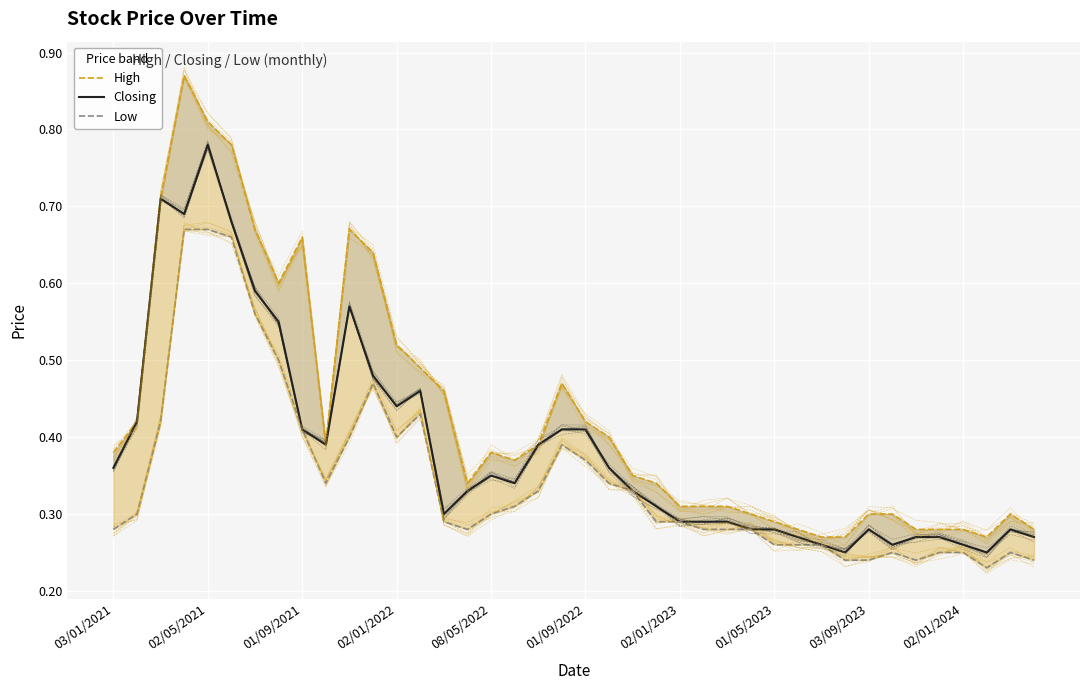

What is the total value across all series at 30?

0.8